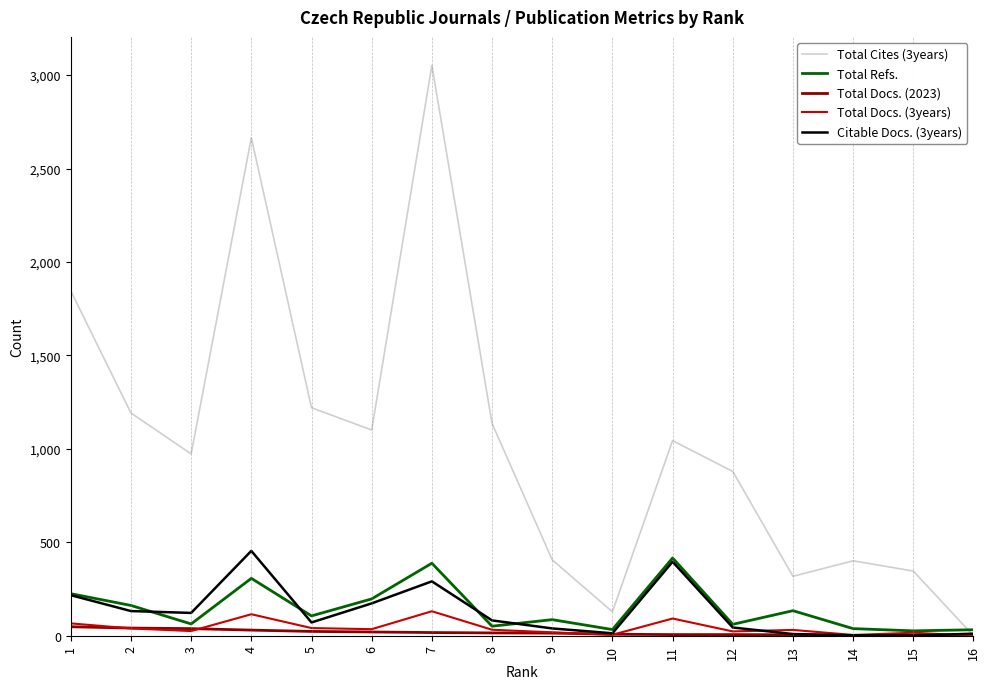

The Total Refs. series shows 38 at 14. True or false?

True